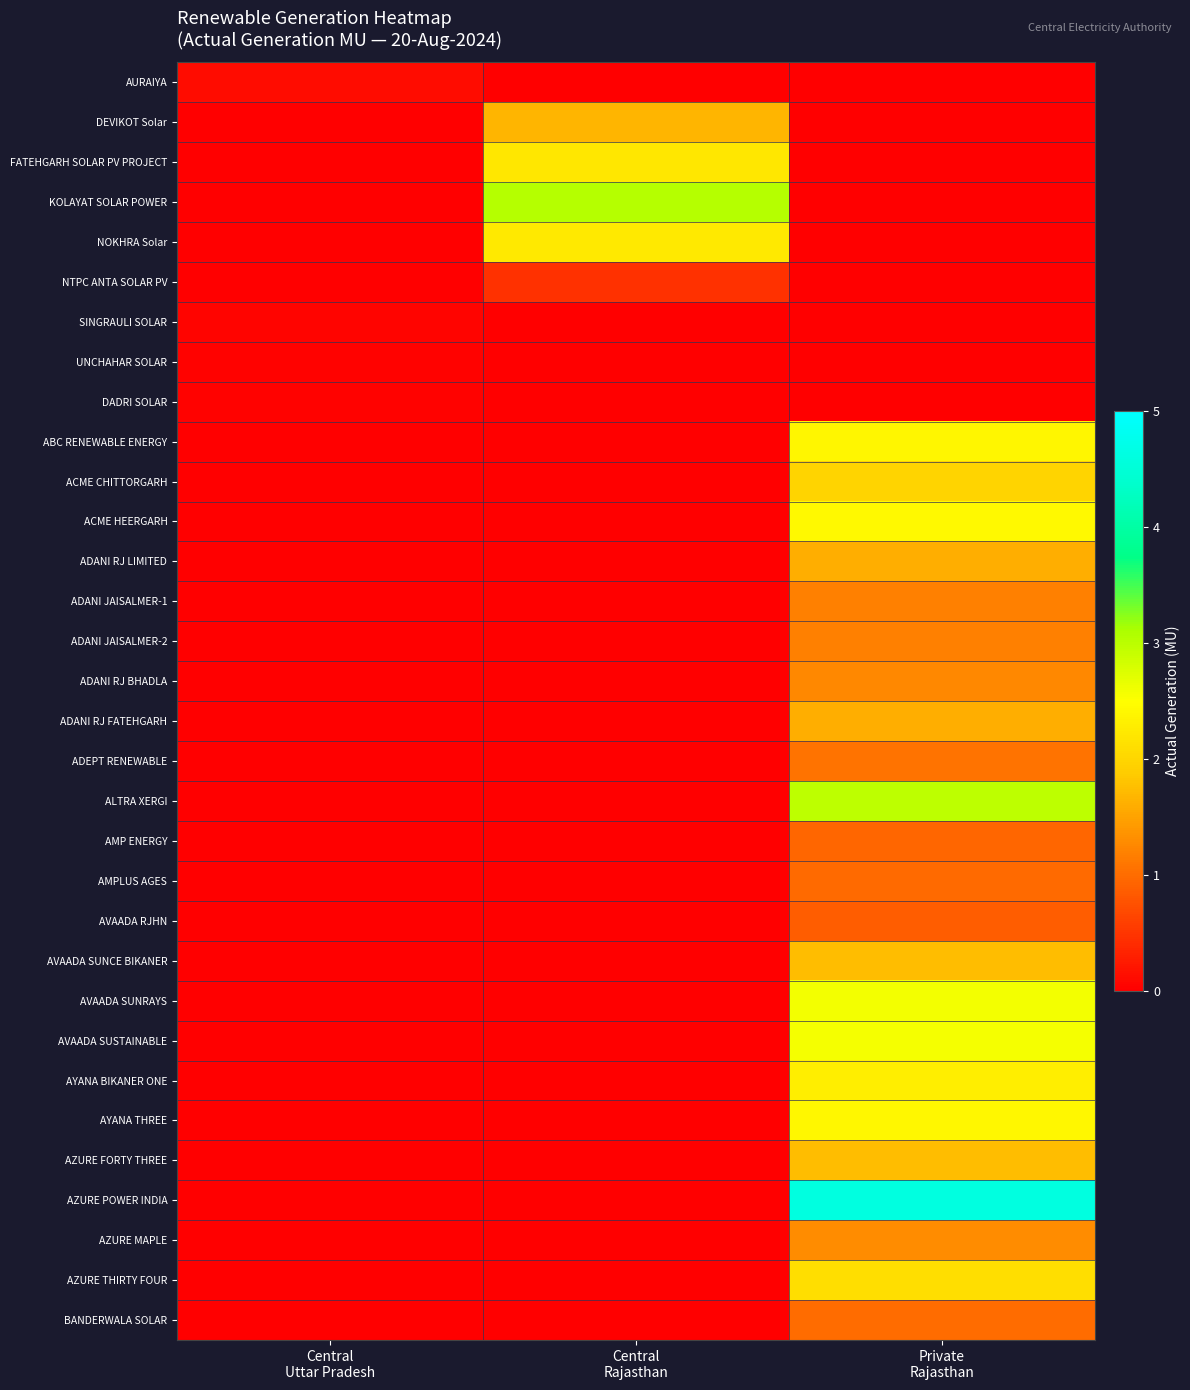

Which series has the largest range (max minus min)?

AZURE POWER INDIA